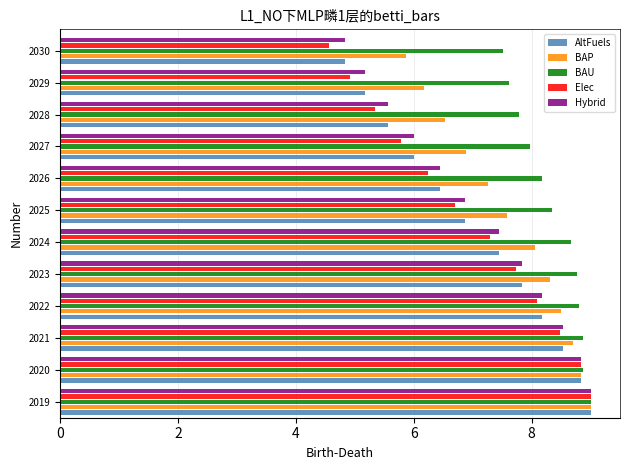

The value of BAU at 2025 is 13.4. True or false?

False